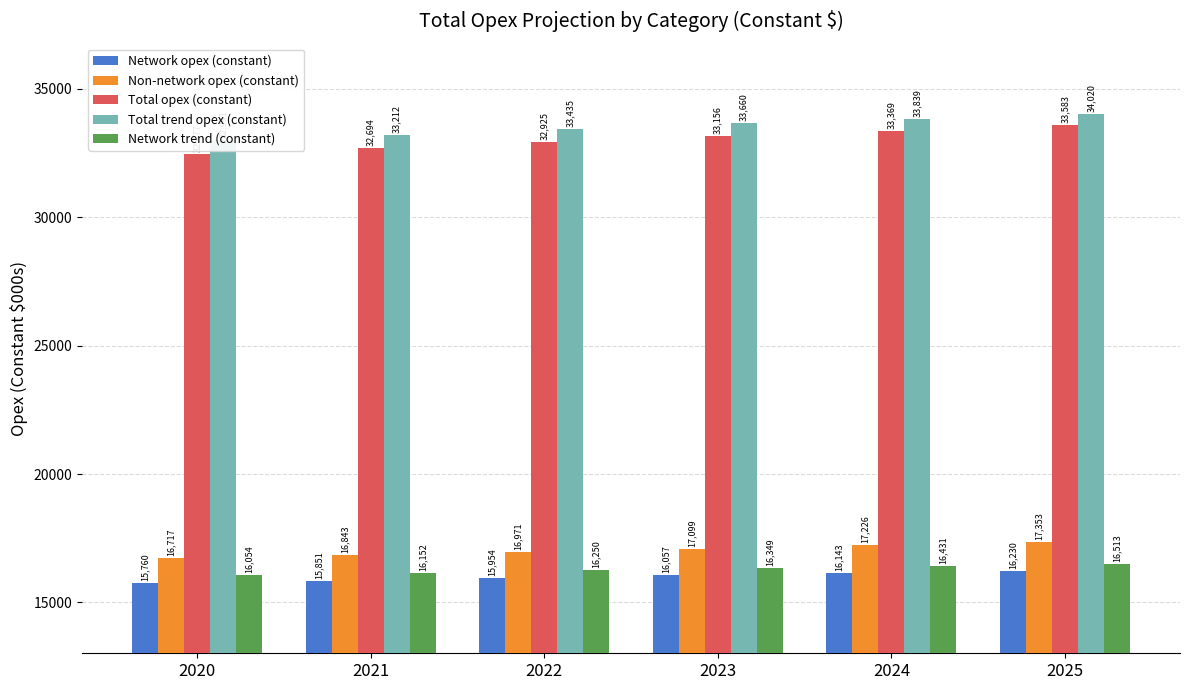

The Network opex (constant) series shows 26187.1 at 2022. True or false?

False